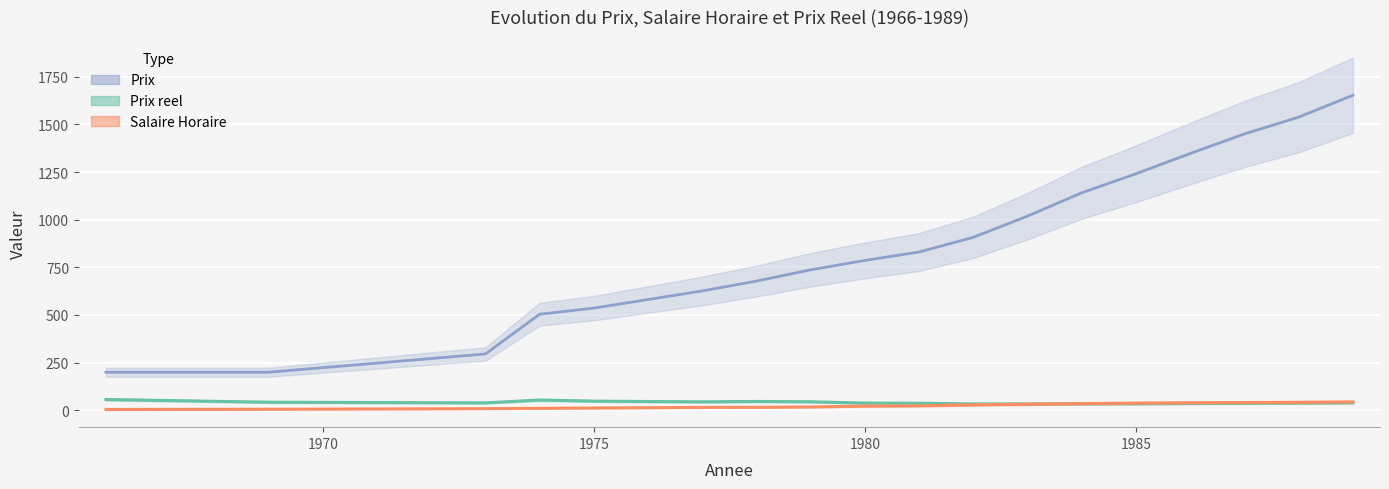

Where do Prix reel and Salaire Horaire first cross each other?

1983 and 1984